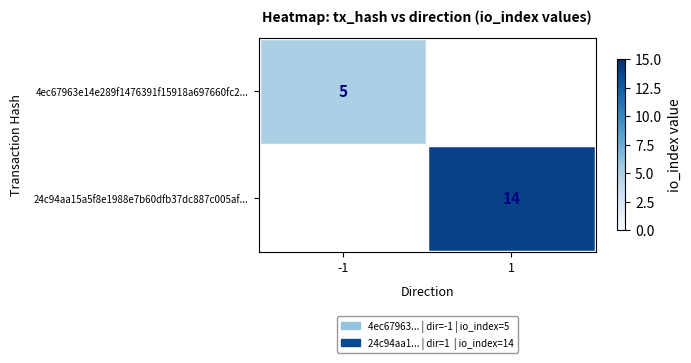

The value of 4ec67963e14e289f1476391f15918a697660fc2... at -1 is 7. True or false?

False